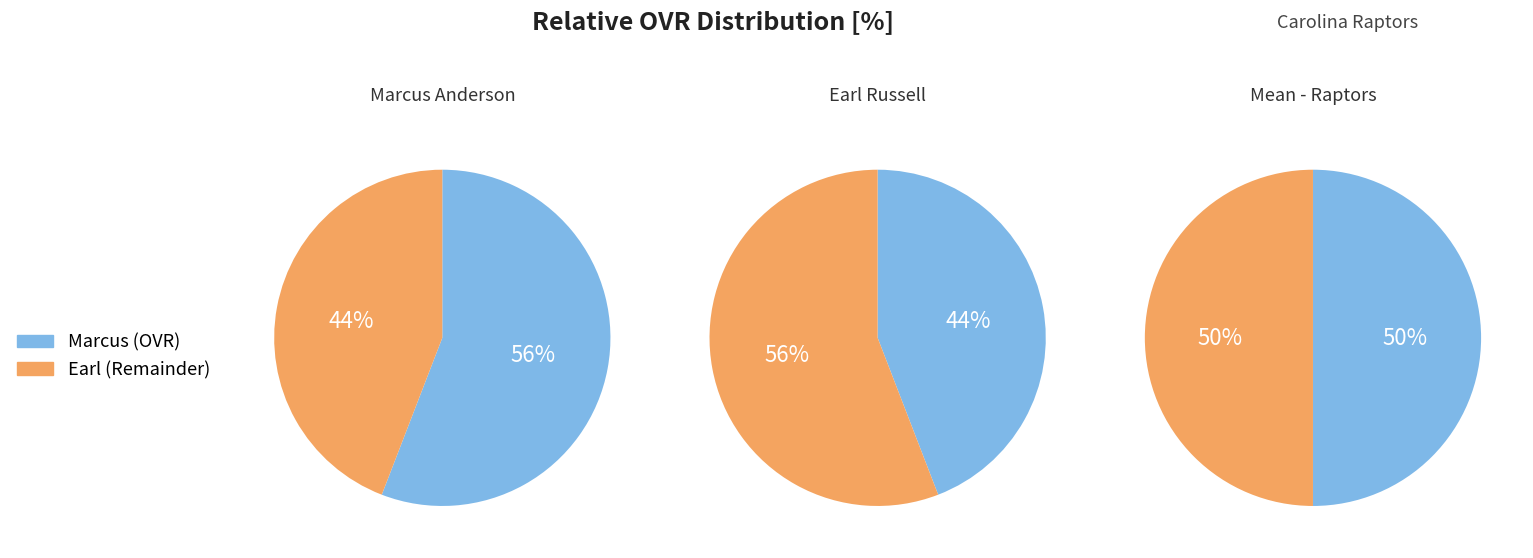

What percentage do 1 and ovr together represent?

100.0%